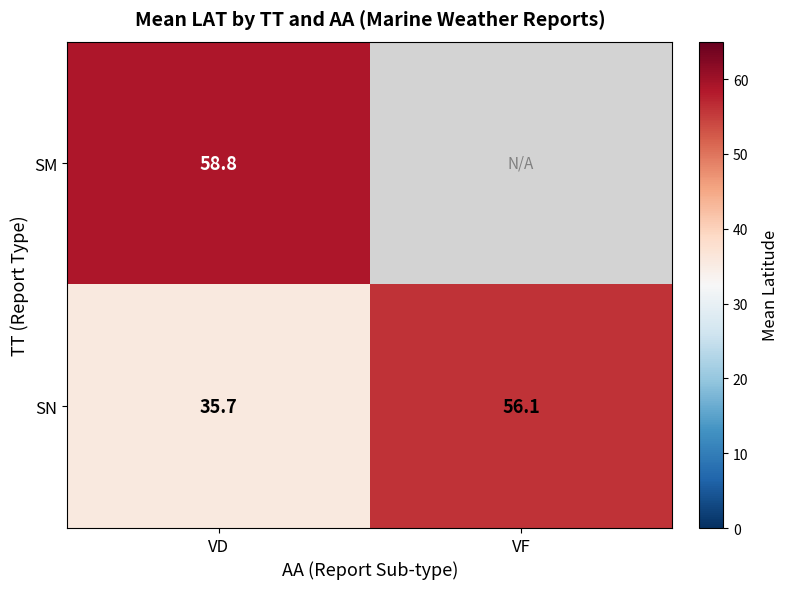

Is the value of SN at VF greater than the value of SM at VD?

No